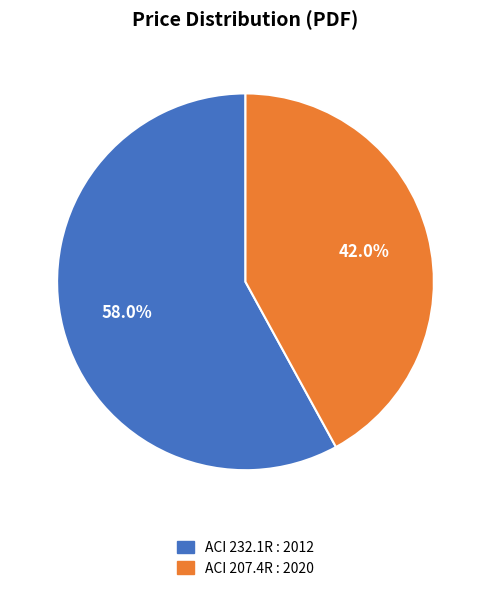

What is the majority slice?

ACI 232.1R : 2012